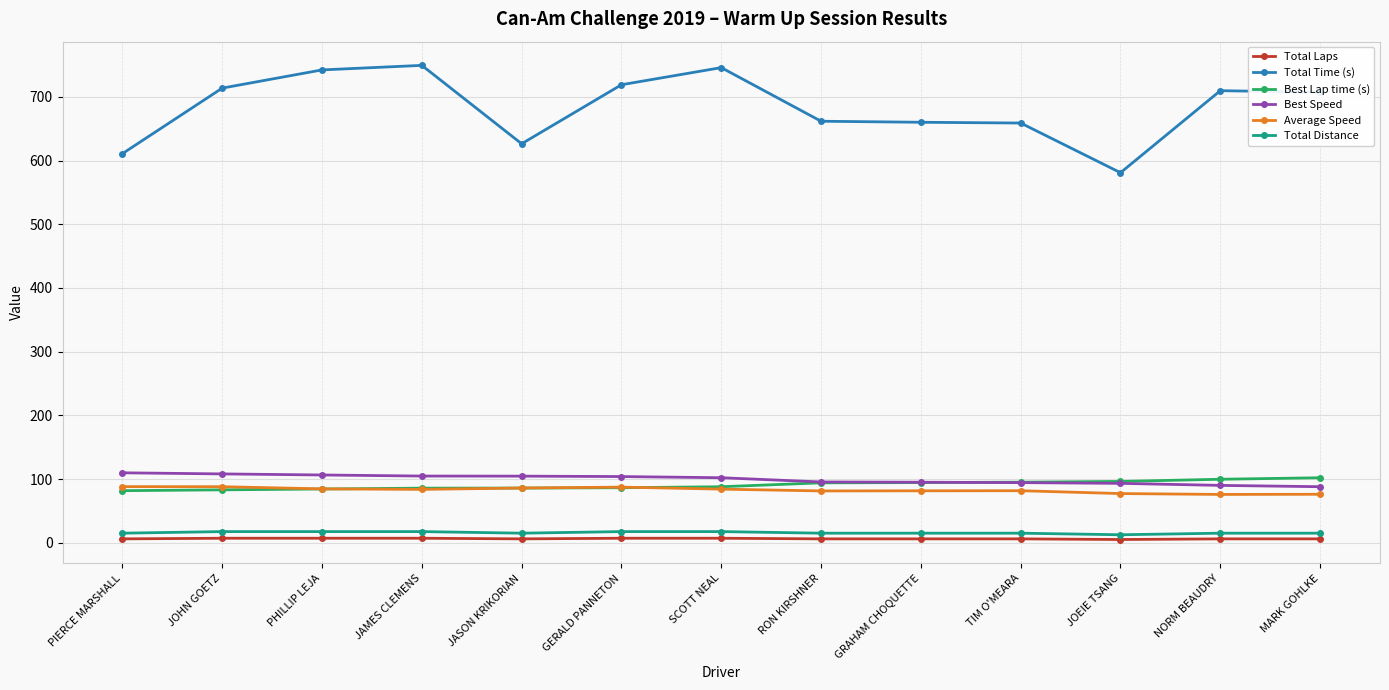

What is the lowest value of the Total Time (s) series?

581.0